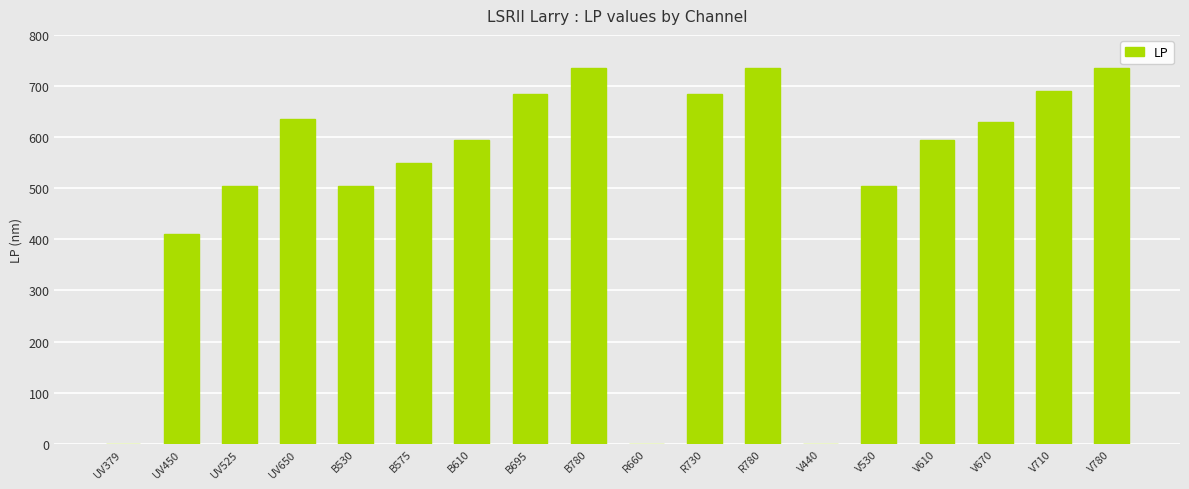

What is the ratio of the value at B530 to the value at B780?

0.7